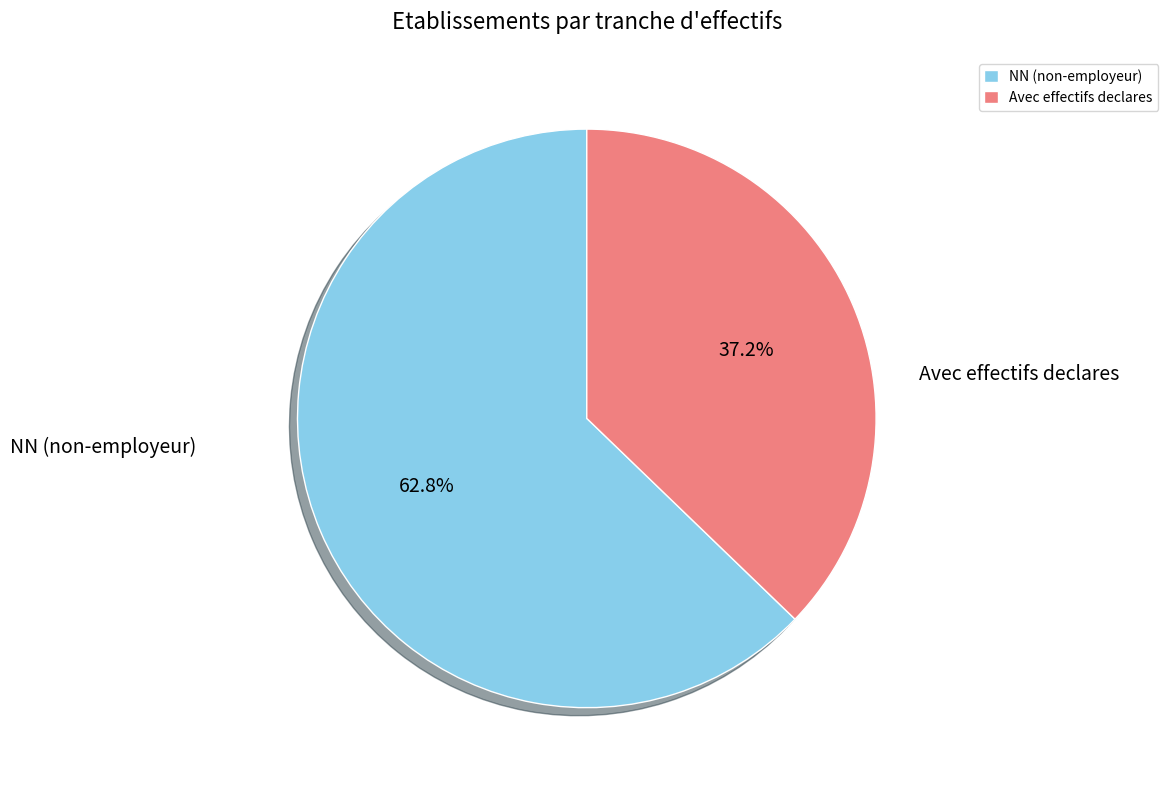

How much of the chart is everything except Avec effectifs declares?

62.8%